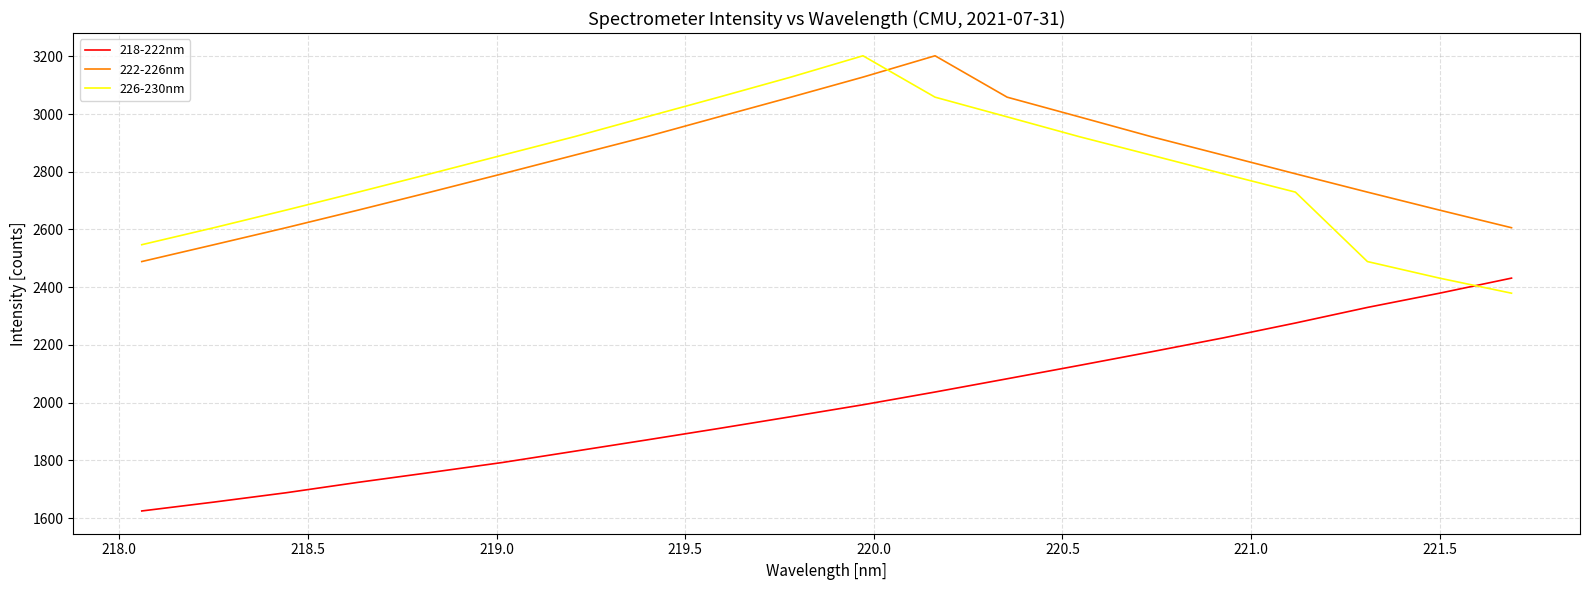

Reading left to right, extract all data points from this chart.

218-222nm: 1624.5	1655.2	1687.6	1723.7	1757.7	1792.4	1831.4	1870.6	1910.3	1951.1	1992.5	2036.6	2082.5	2128.8	2176.0	2224.3	2275.7	2329.8	2379.1	2431.3
222-226nm: 2488.7	2547.1	2606.0	2667.0	2729.3	2792.9	2857.4	2921.5	2990.1	3058.3	3127.8	3201.7	3058.3	2990.1	2921.5	2857.4	2792.9	2729.3	2667.0	2606.0
226-230nm: 2547.1	2606.0	2667.0	2729.3	2792.9	2857.4	2921.5	2990.1	3058.3	3127.8	3201.7	3058.3	2990.1	2921.5	2857.4	2792.9	2729.3	2488.7	2431.3	2379.1